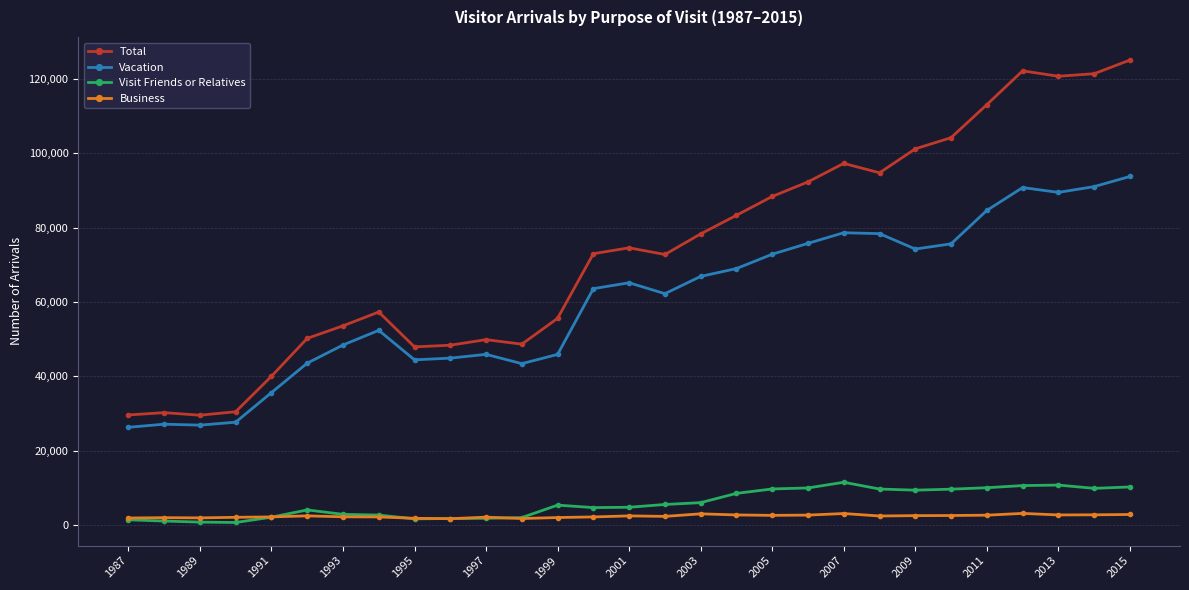

Which series has the largest range (max minus min)?

Total